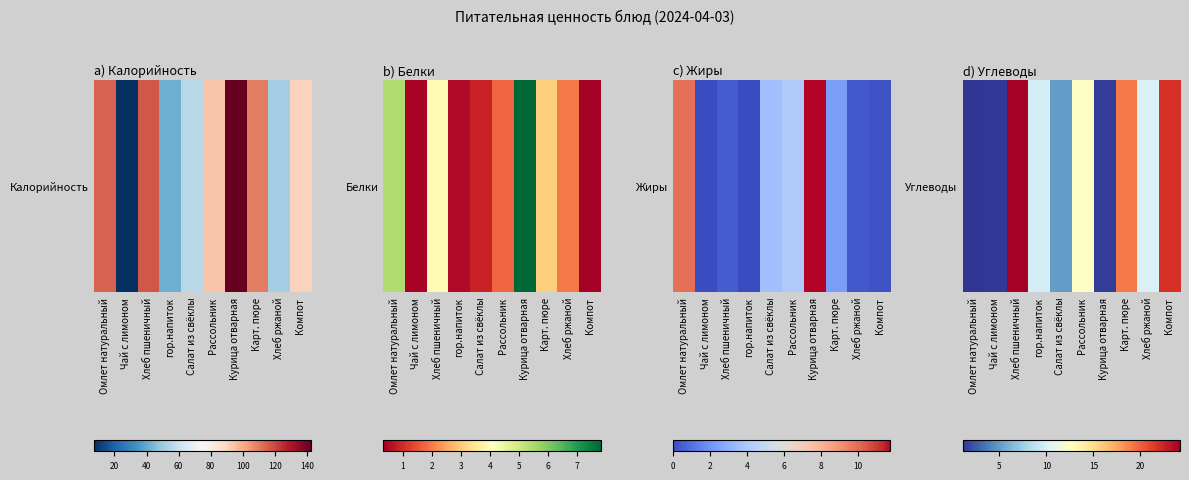

What is the difference between the values at Хлеб ржаной and Карт. пюре?

8.9